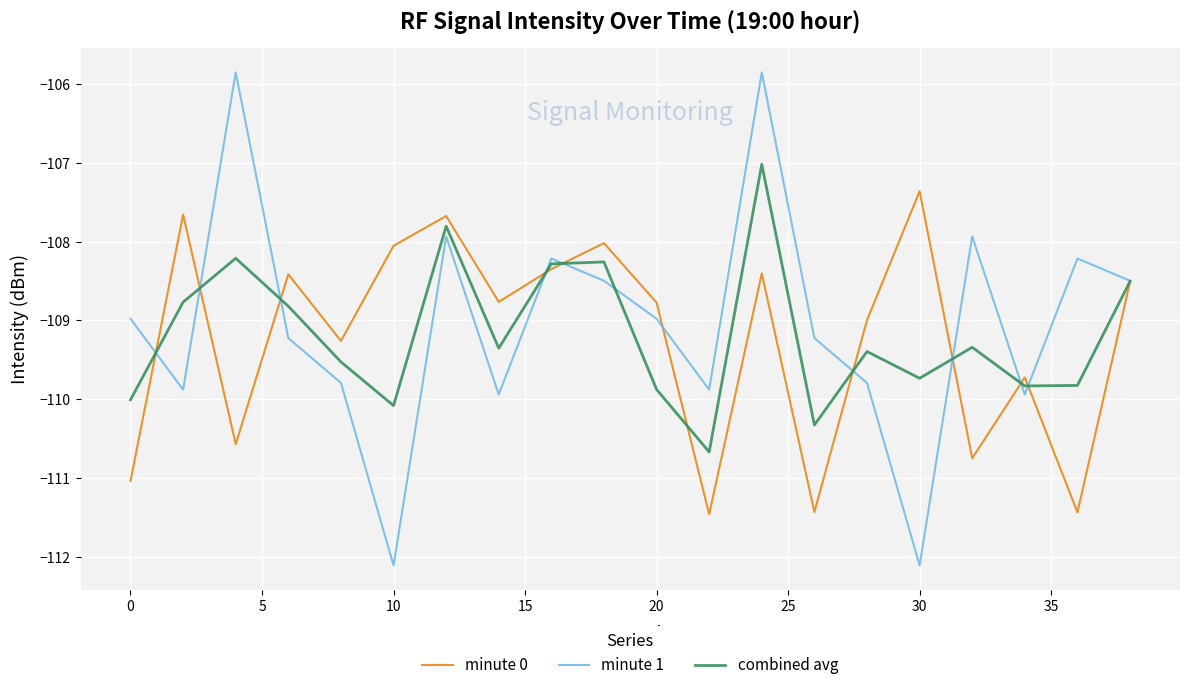

What is the lowest value of the minute 1 series?

-112.1